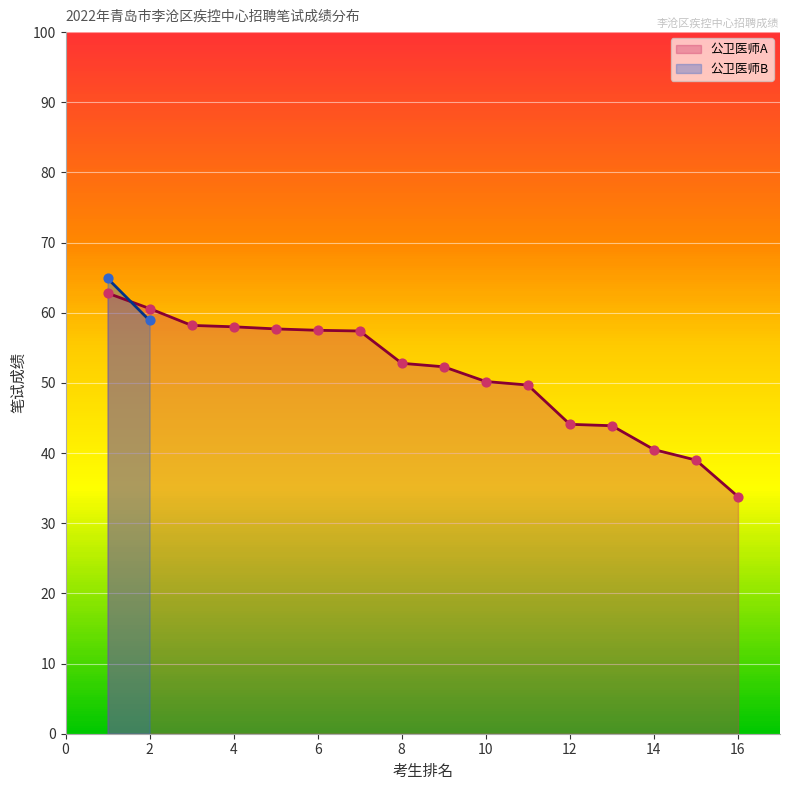

True or false: 公卫医师A has a value of 44.1 at 12.

True